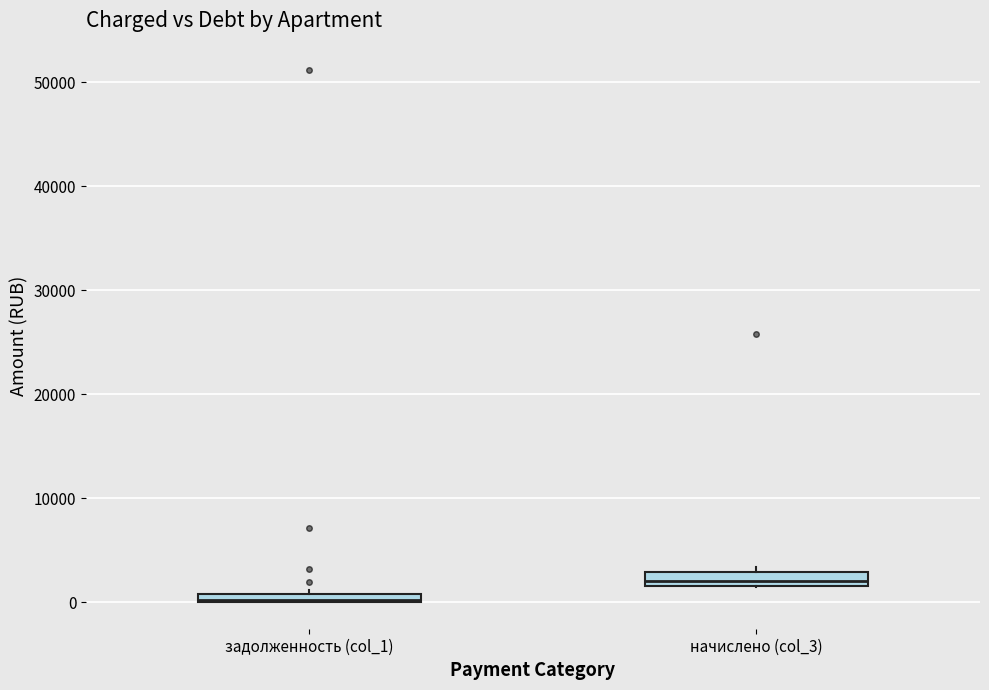

Where is the lower edge of the box for задолженность (col_1) on the y-axis? The values are not printed on the chart, so give them approximately, as read against the axis.

0